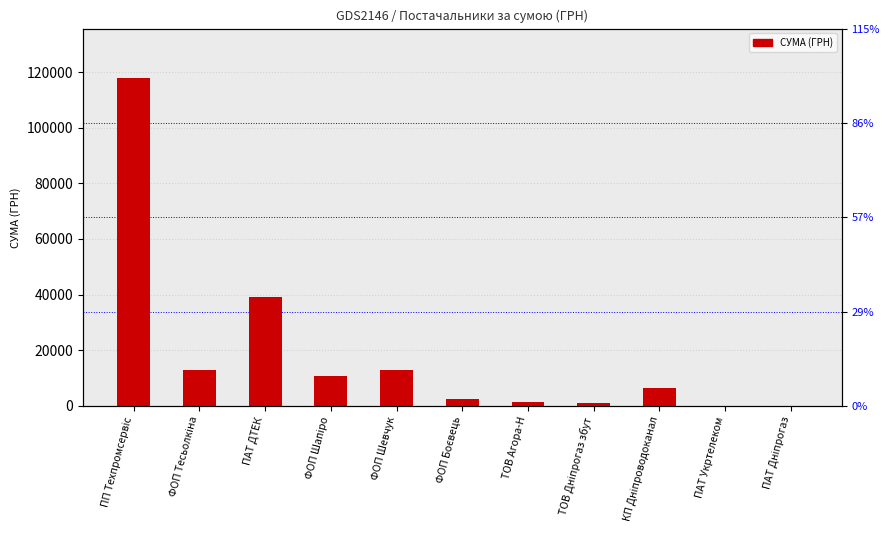

How many values are below 6352?

5